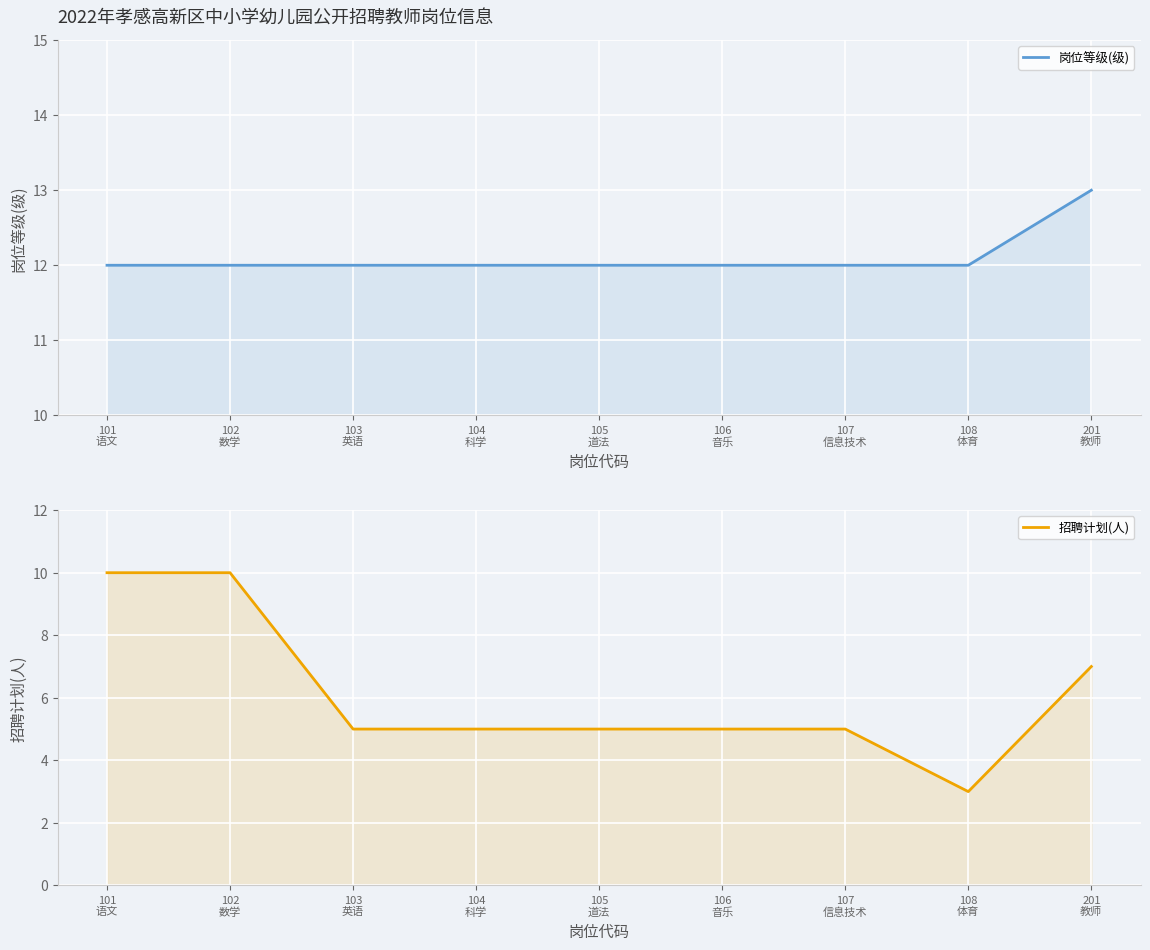

True or false: 招聘计划(人) has more than 1 interior local peaks.

False